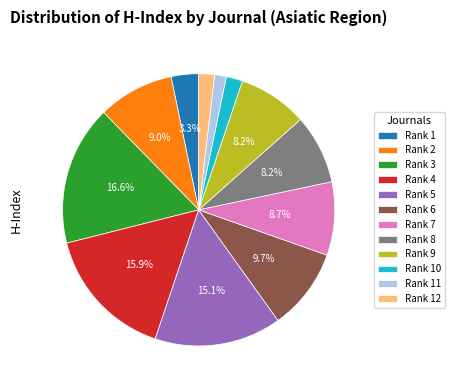

What is the ratio of the value at Rank 5 to the value at Rank 3?

0.9